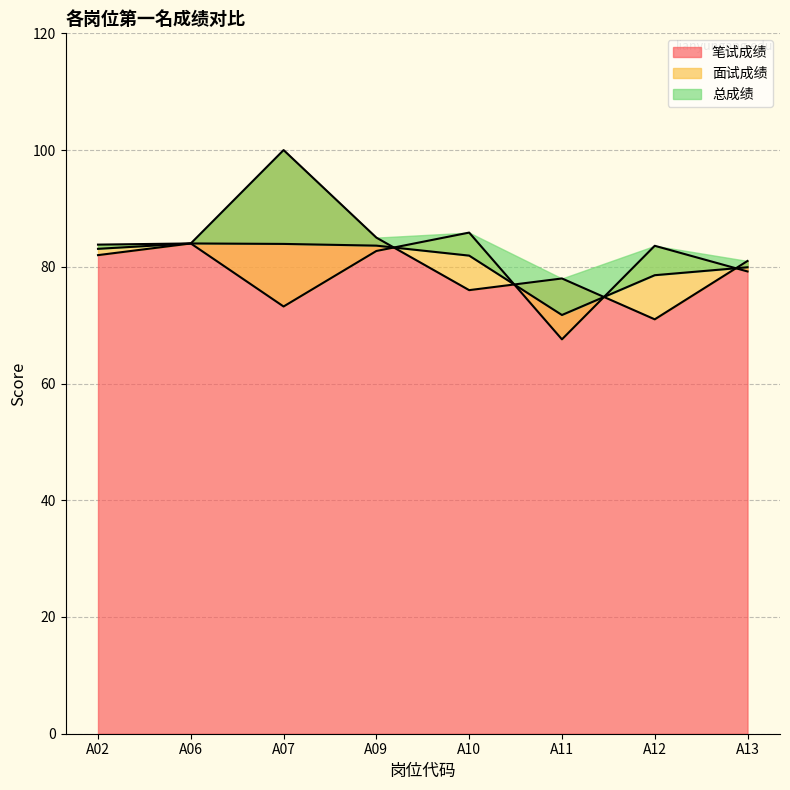

Where do 面试成绩 and 笔试成绩 first cross each other?

A09 and A10